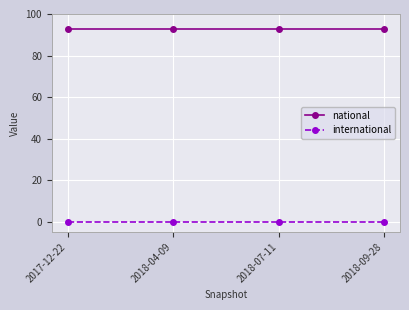

What is the sum of all national values?

372